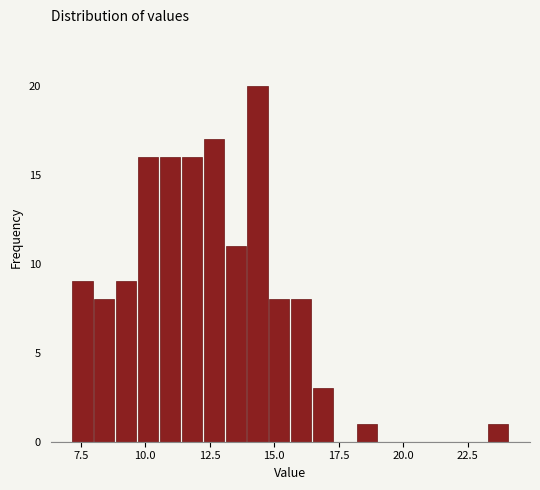

Around what value on the x-axis is the tallest bar? Give the approximate position of its centre, as read against the axis.

14.5